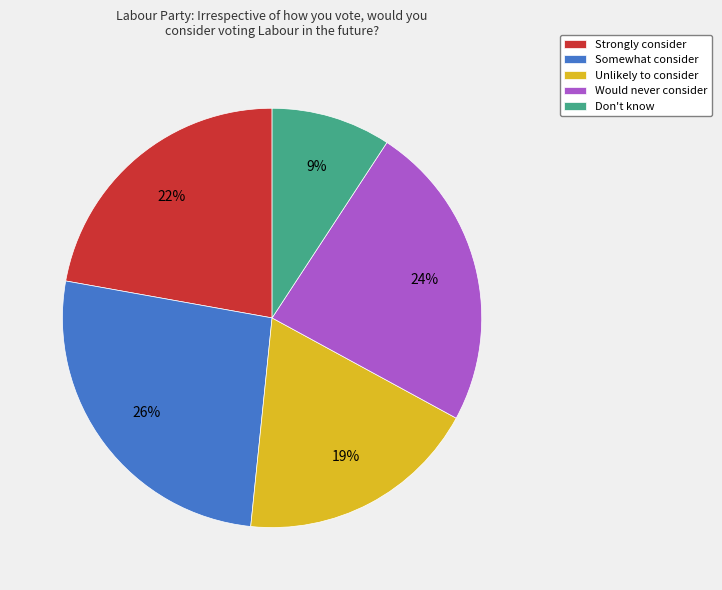

Is the sum of Strongly consider and Don't know greater than half?

No